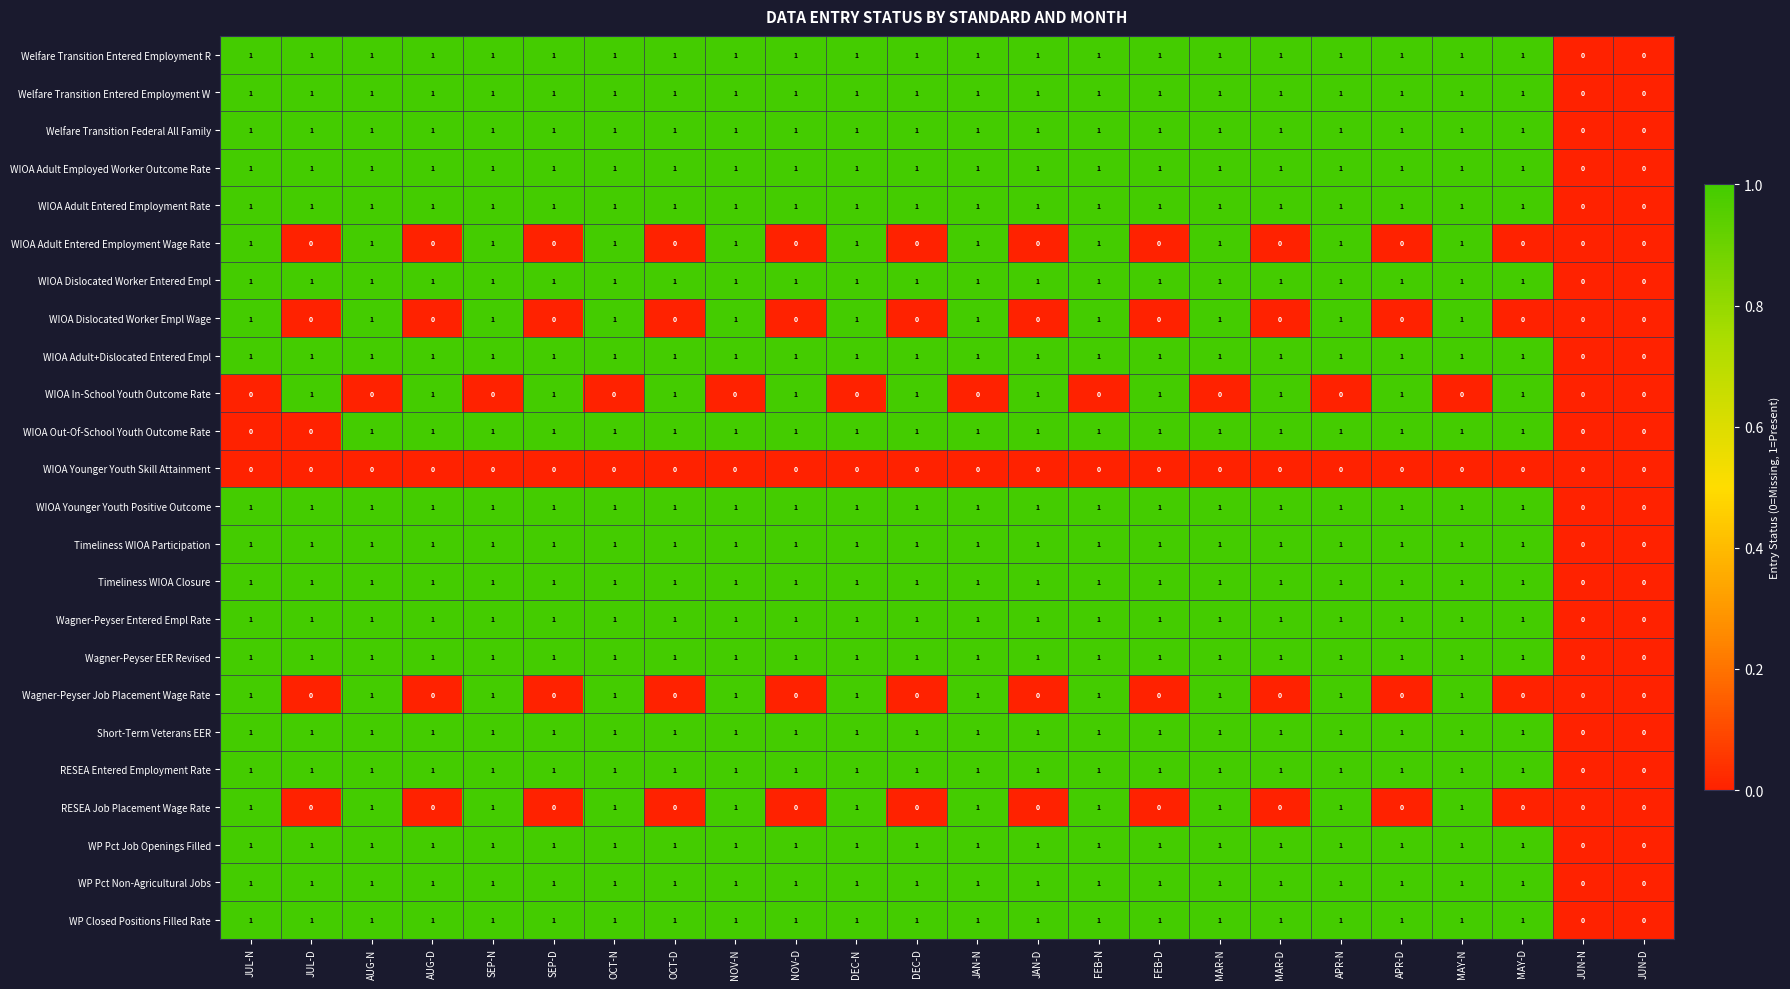

What is the sum of all WIOA Dislocated Worker Empl Wage values?

11